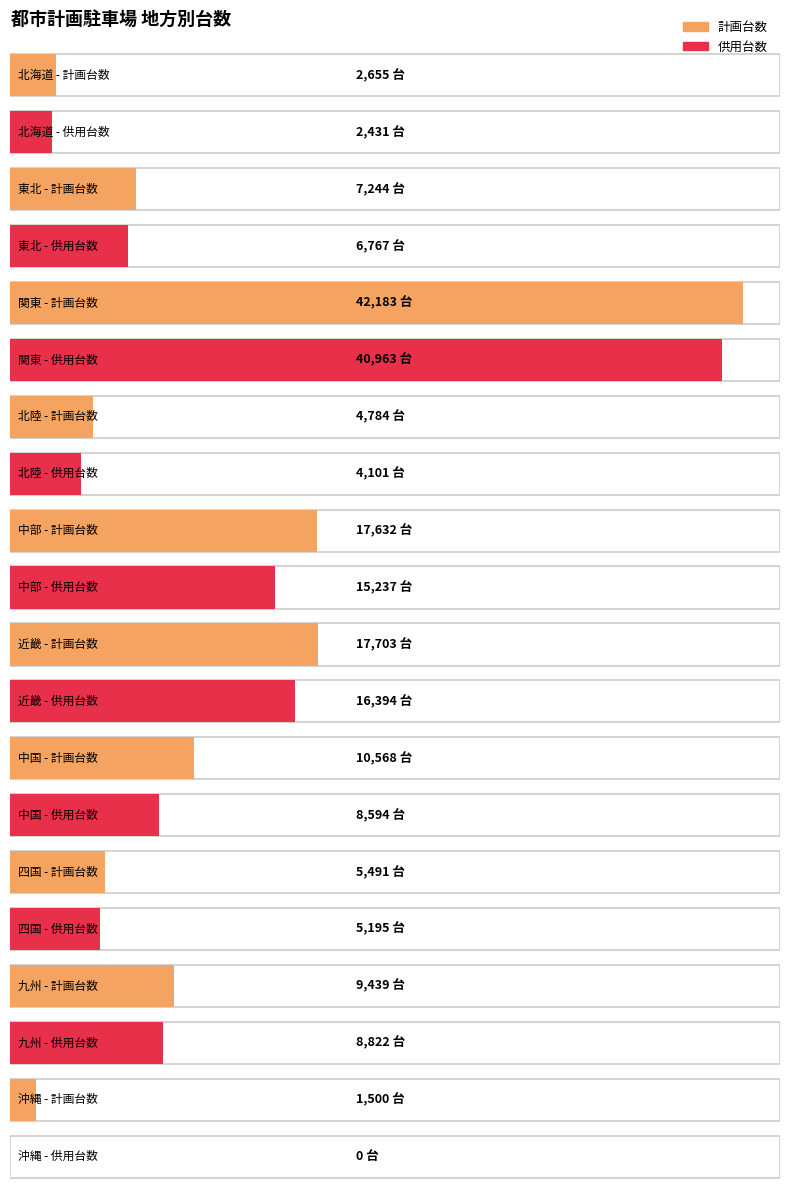

Which has a higher value, 東北 or 中部?

中部